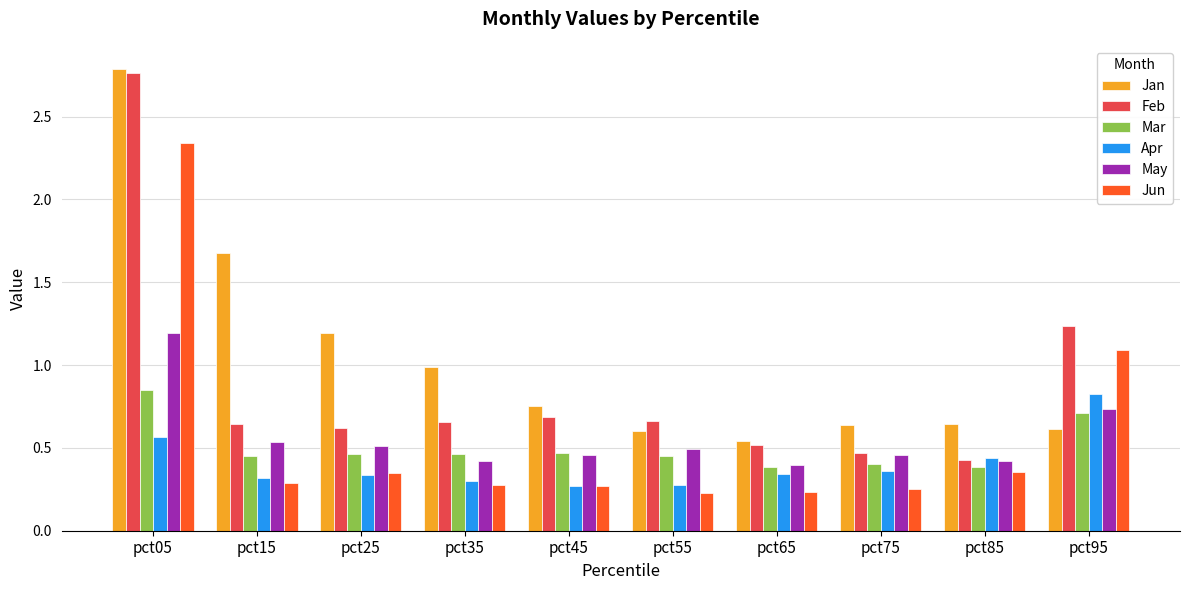

Which category has the highest value across all series?

pct05